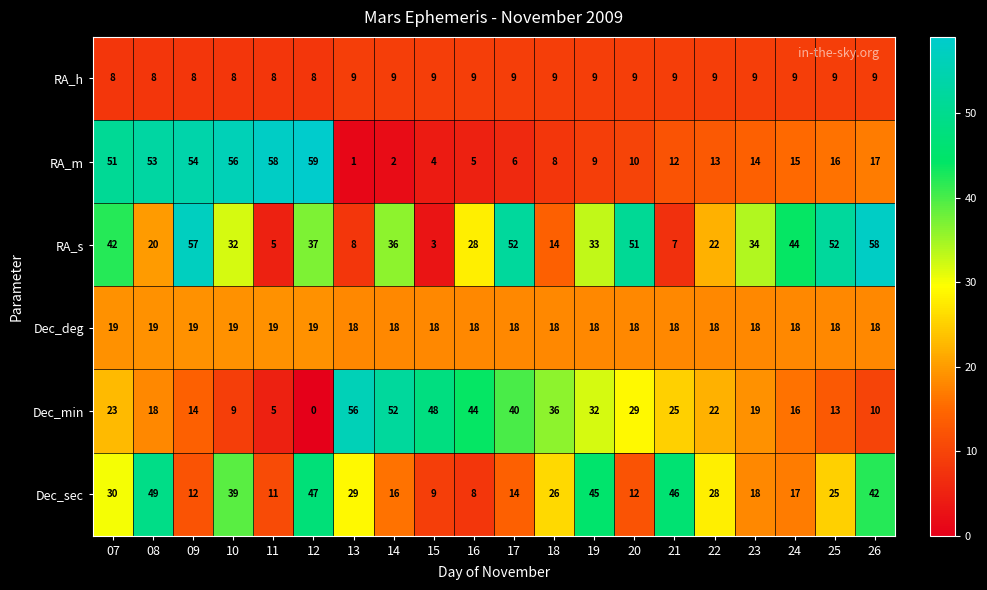

Where does the RA_s series first go above 34?

07